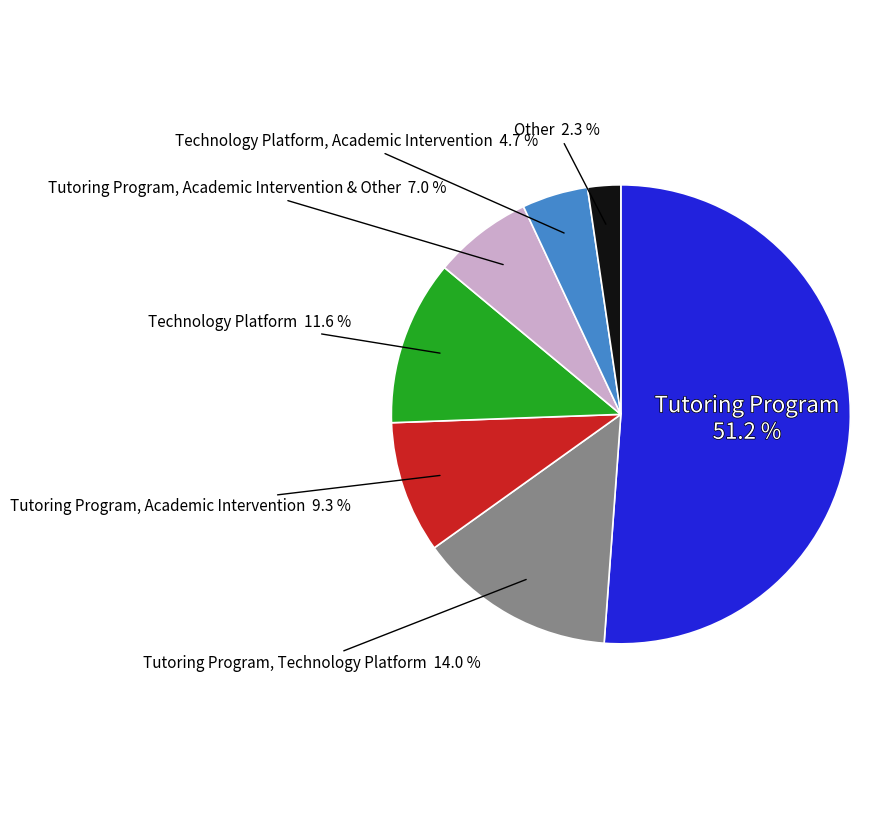

Does any single category account for the majority?

Yes